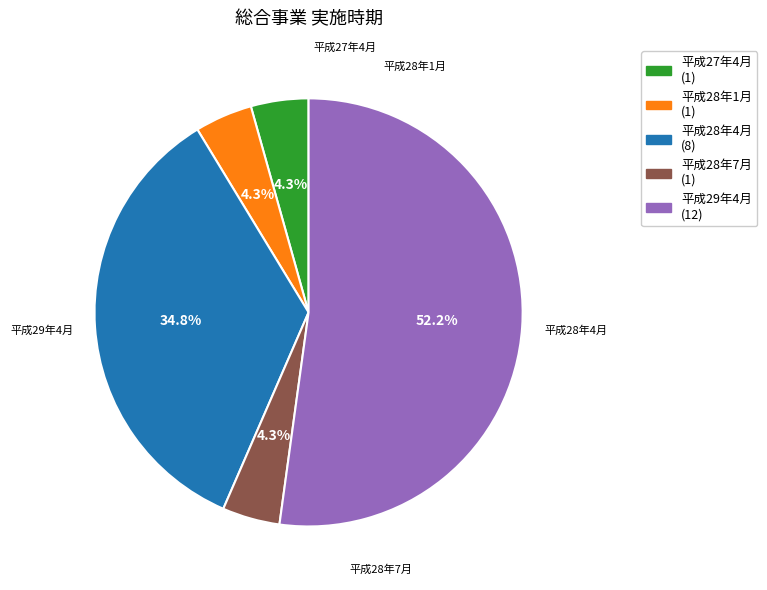

Does any single category account for the majority?

Yes